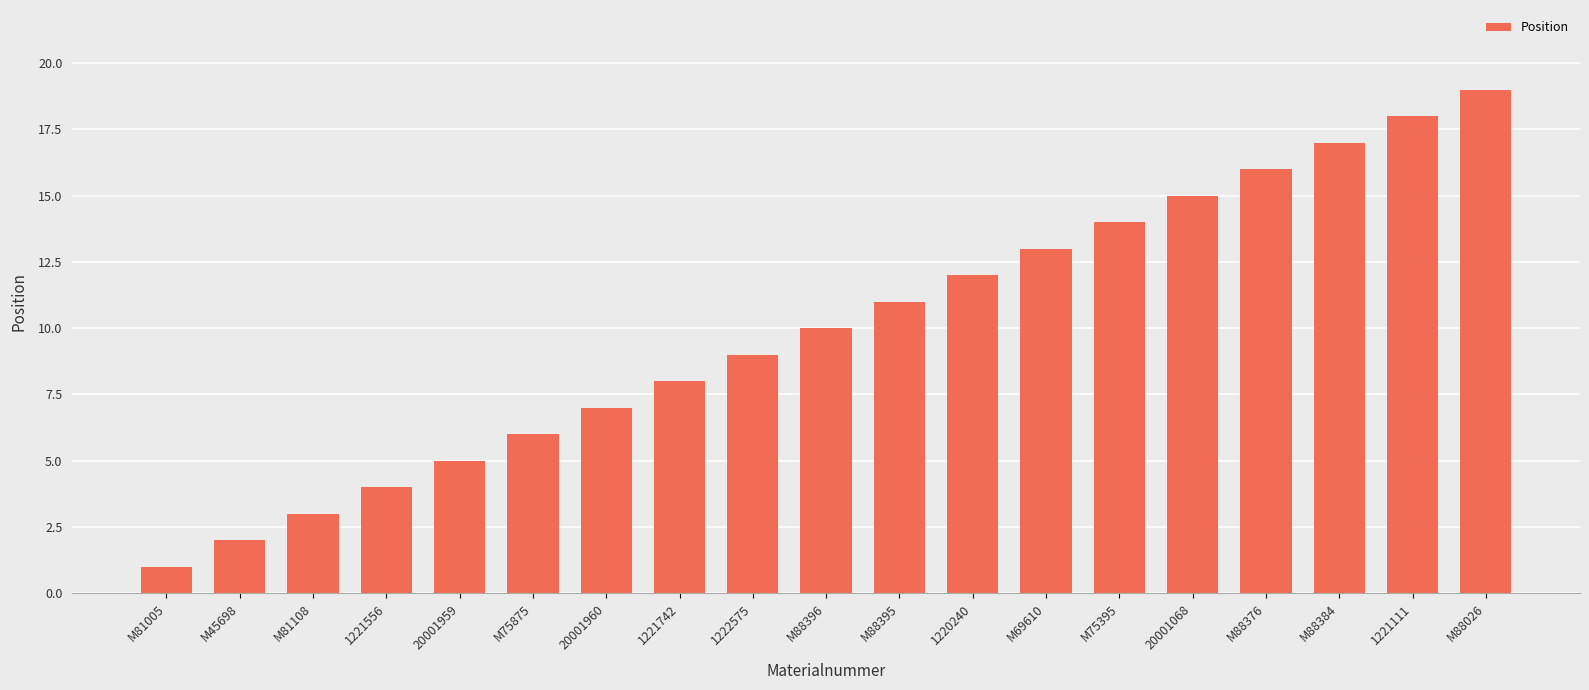

Does the chart contain any negative values?

No